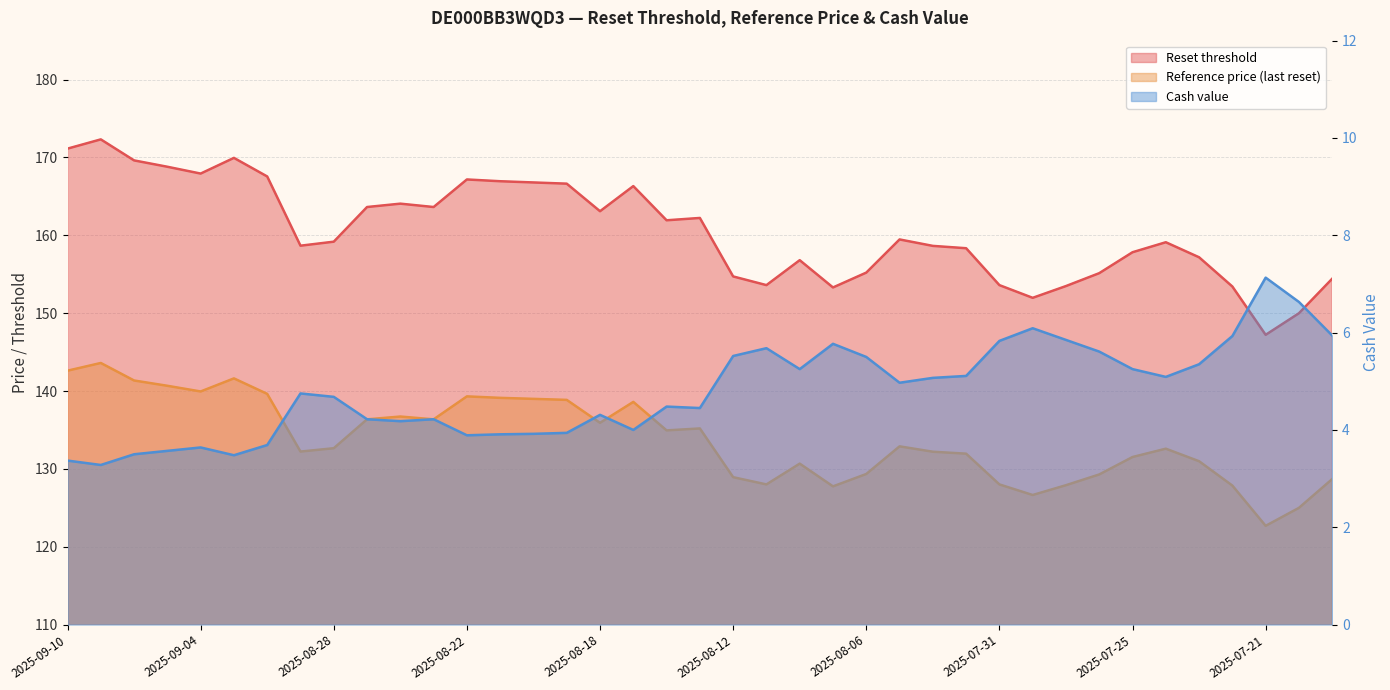

What value does the Cash value series have at 2025-07-23?

5.3